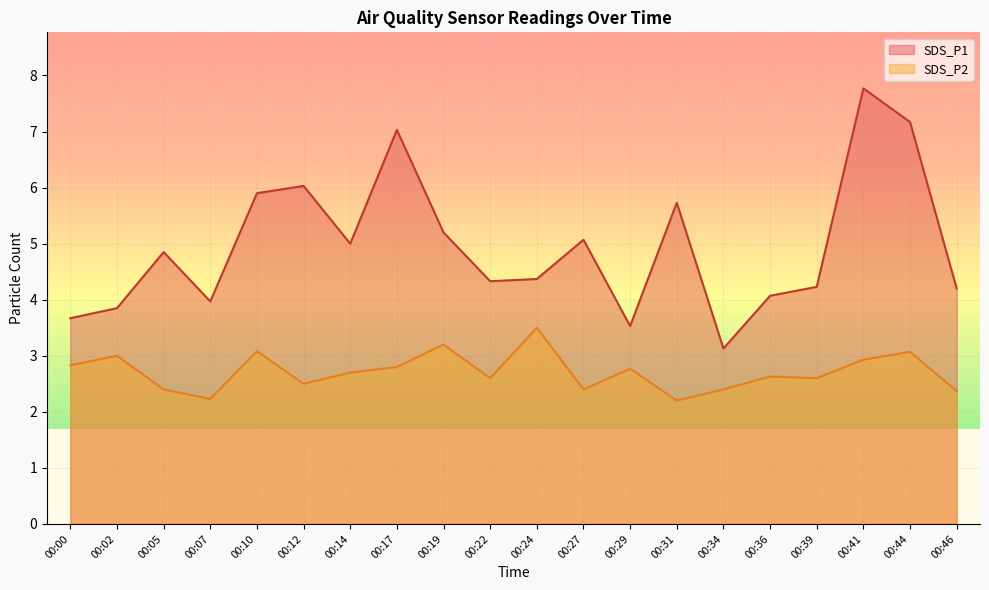

What is the minimum value for SDS_P2?

2.2